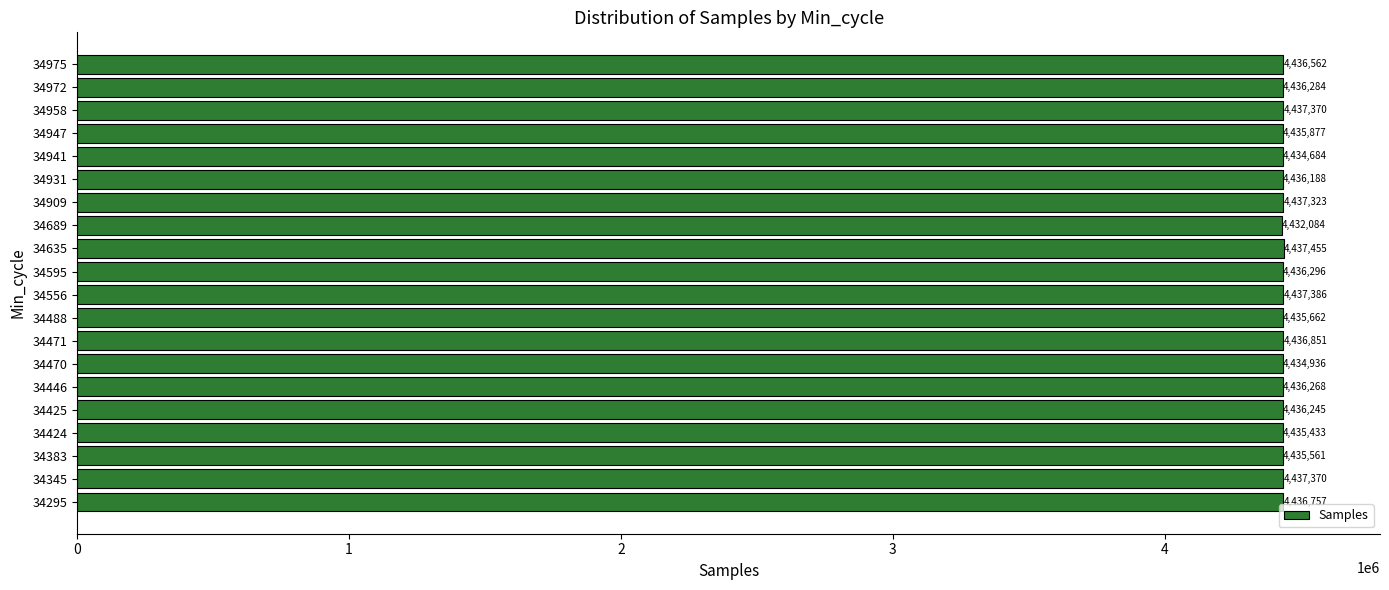

True or false: the data shows 4437370 at 34958.

True